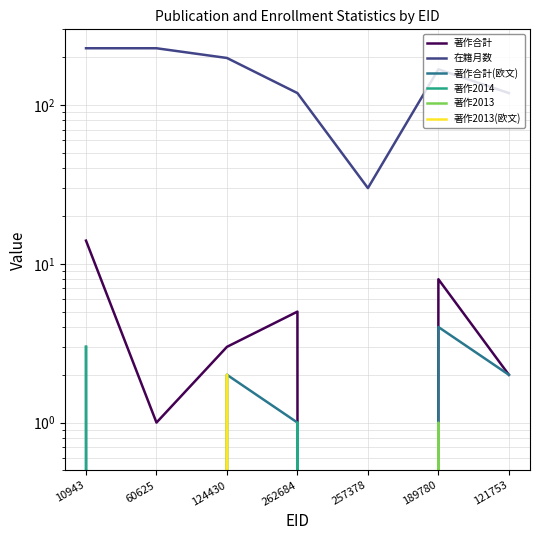

How many interior local peaks does the 著作2013(欧文) series have?

1